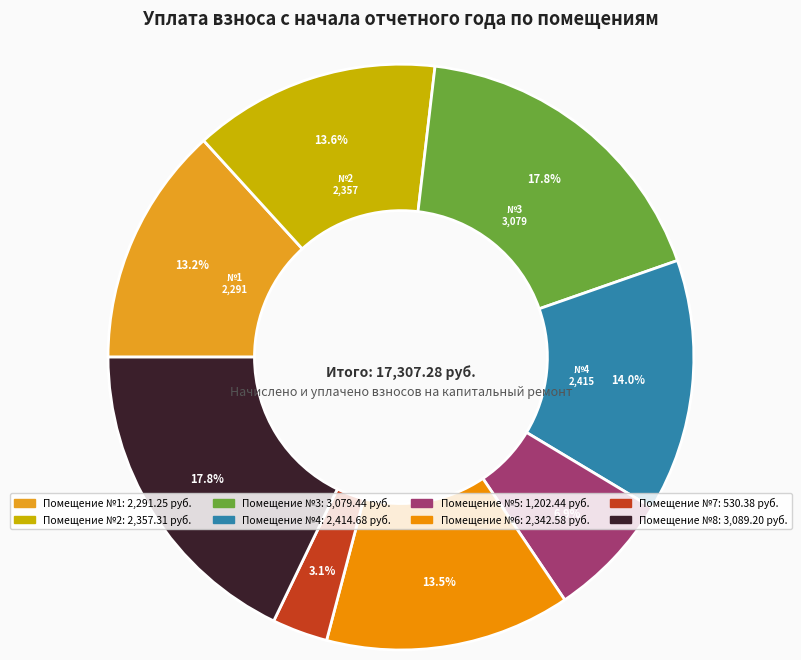

Is there a majority slice in this chart?

No